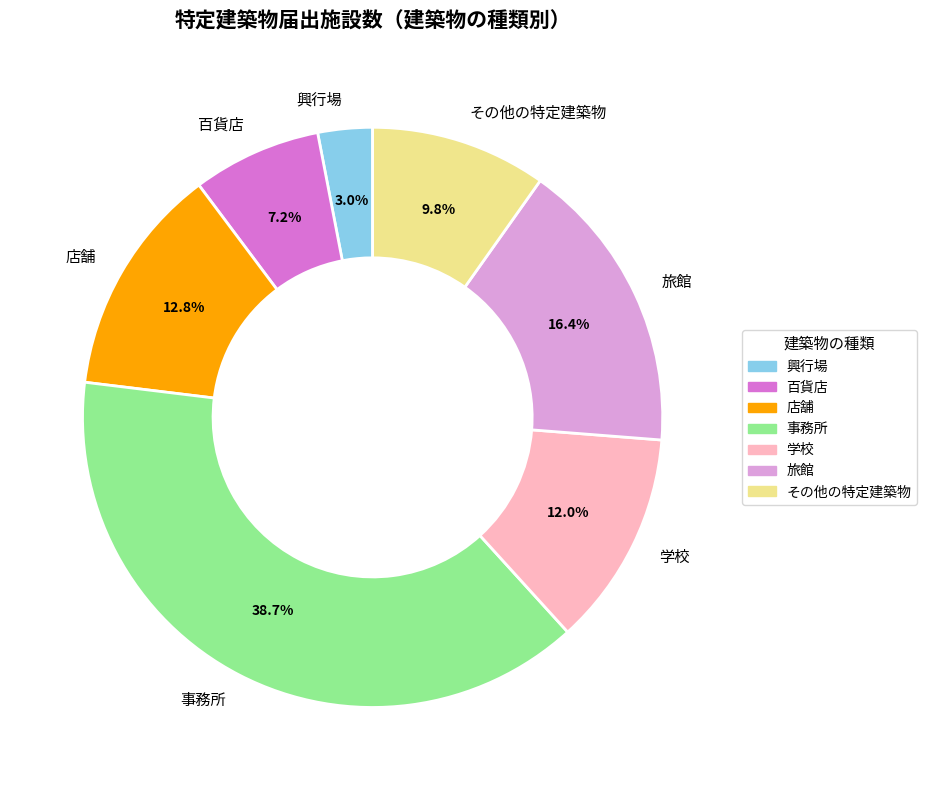

Which slice is the largest?

事務所